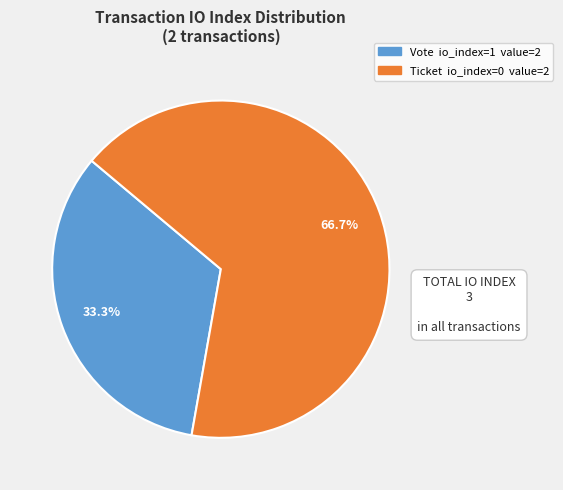

Is there any slice that represents more than half of the pie?

Yes